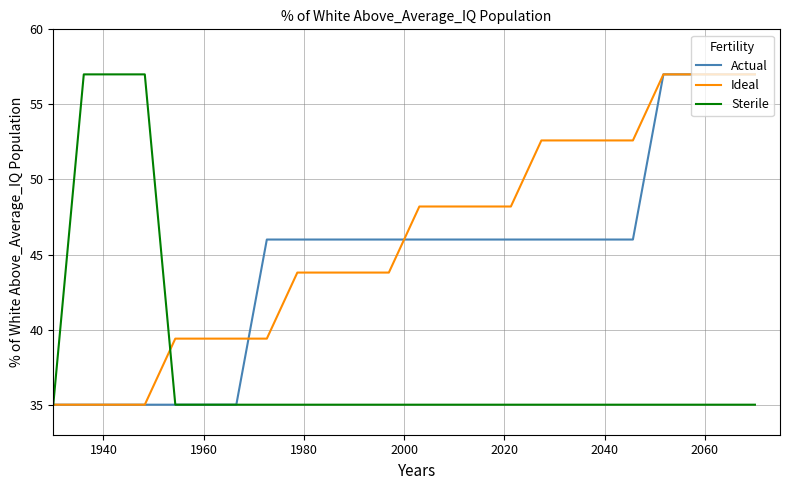

How many lines are shown in the chart?

3